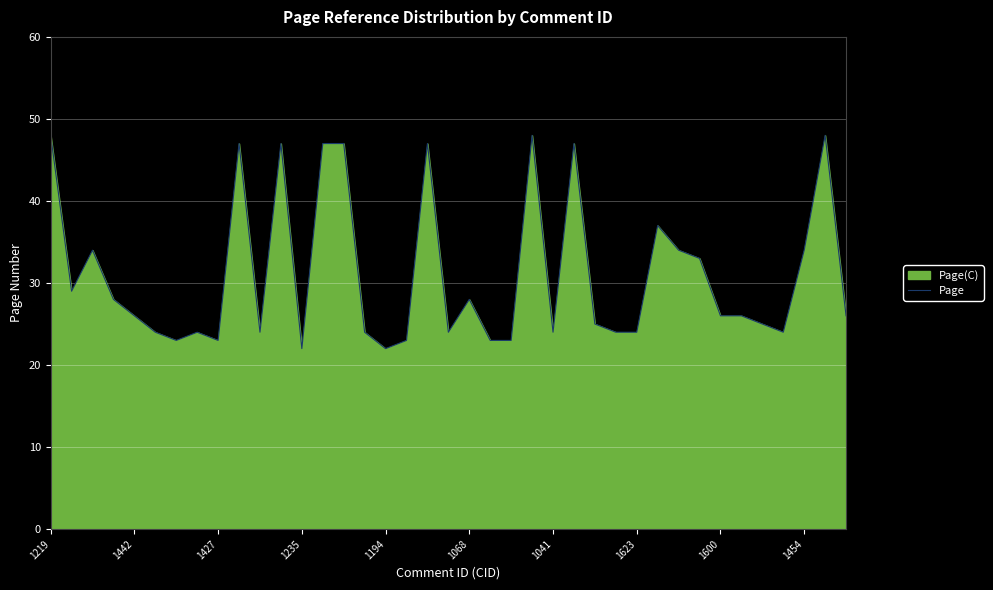

True or false: the data has more than 0 interior local peaks.

True